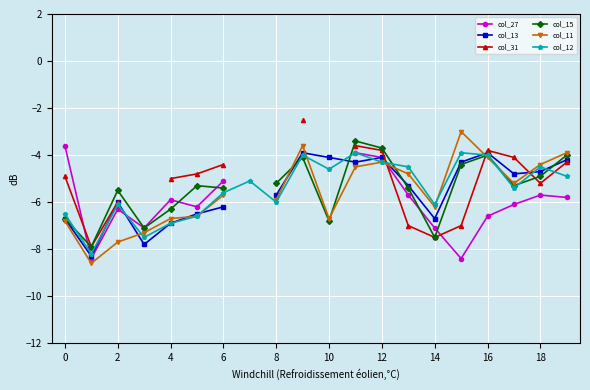

Which has a higher value, 8 or 14?

14